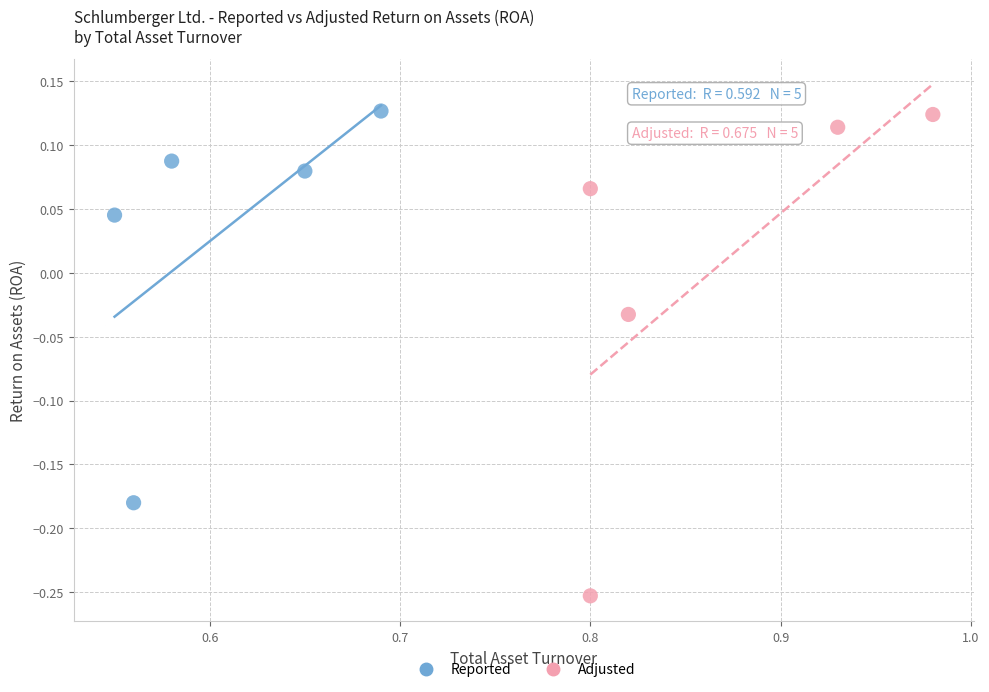

Which series reaches the minimum Y coordinate?

Adjusted